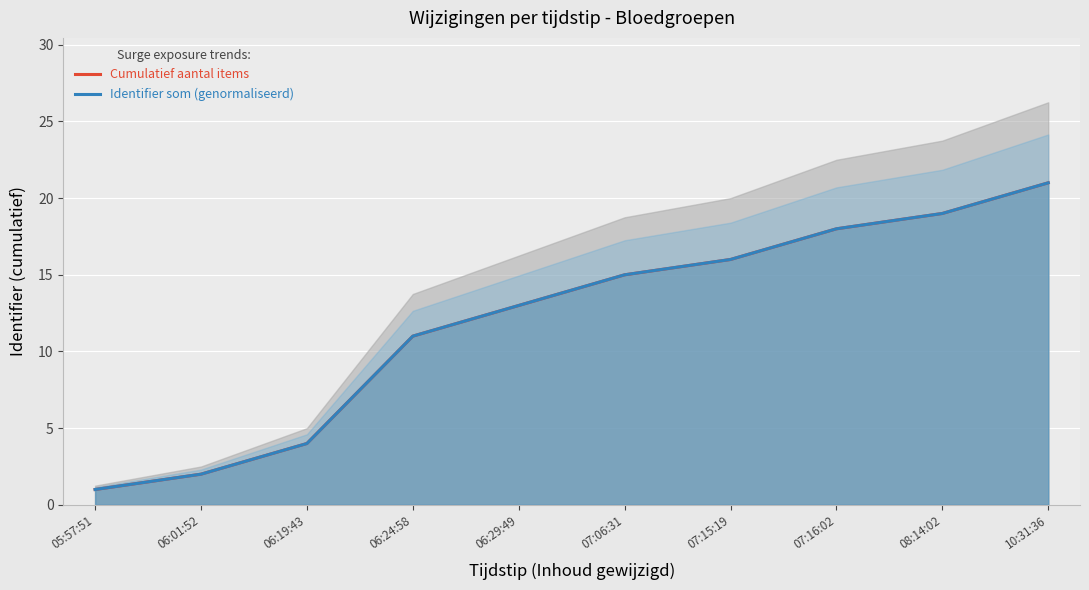

How many data points in Identifier som (genormaliseerd) are less than 15?

5